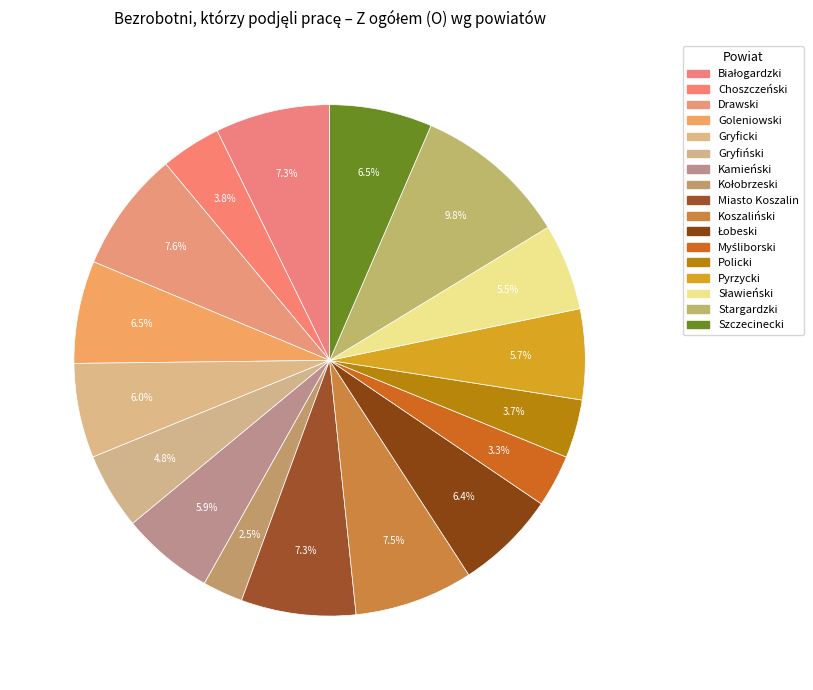

How many segments does this pie chart have?

17